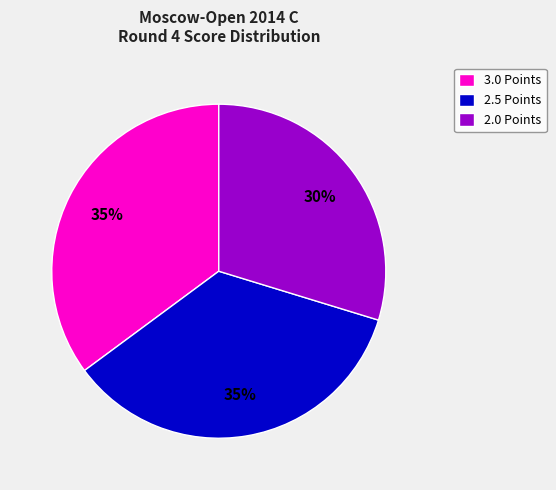

Approximately how many times larger is the value at 2.5 Points compared to 3.0 Points?

1.0